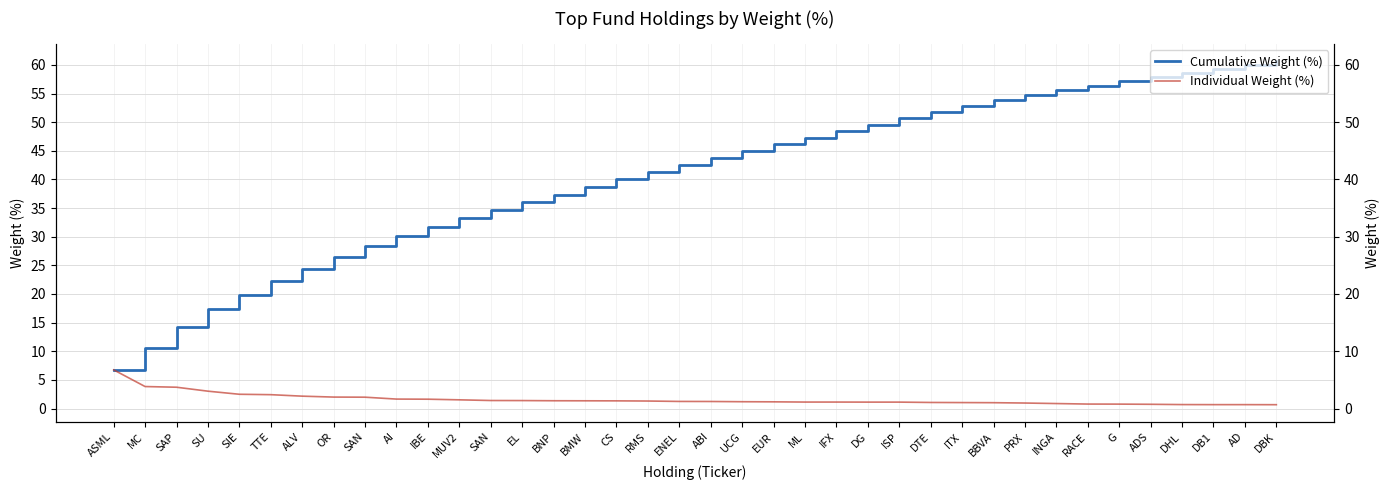

What is the sum of all Individual Weight (%) values?

60.6